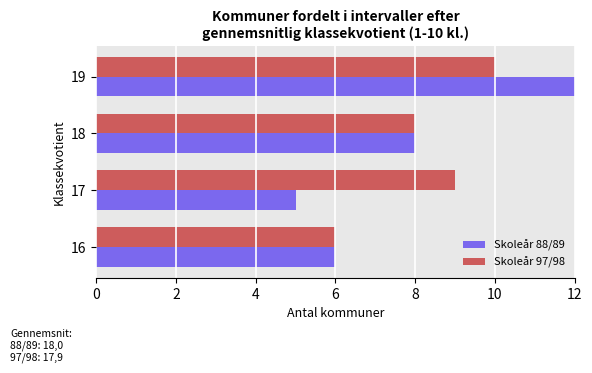

Rank the series at 18 from lowest to highest value.

Skoleår 88/89, Skoleår 97/98